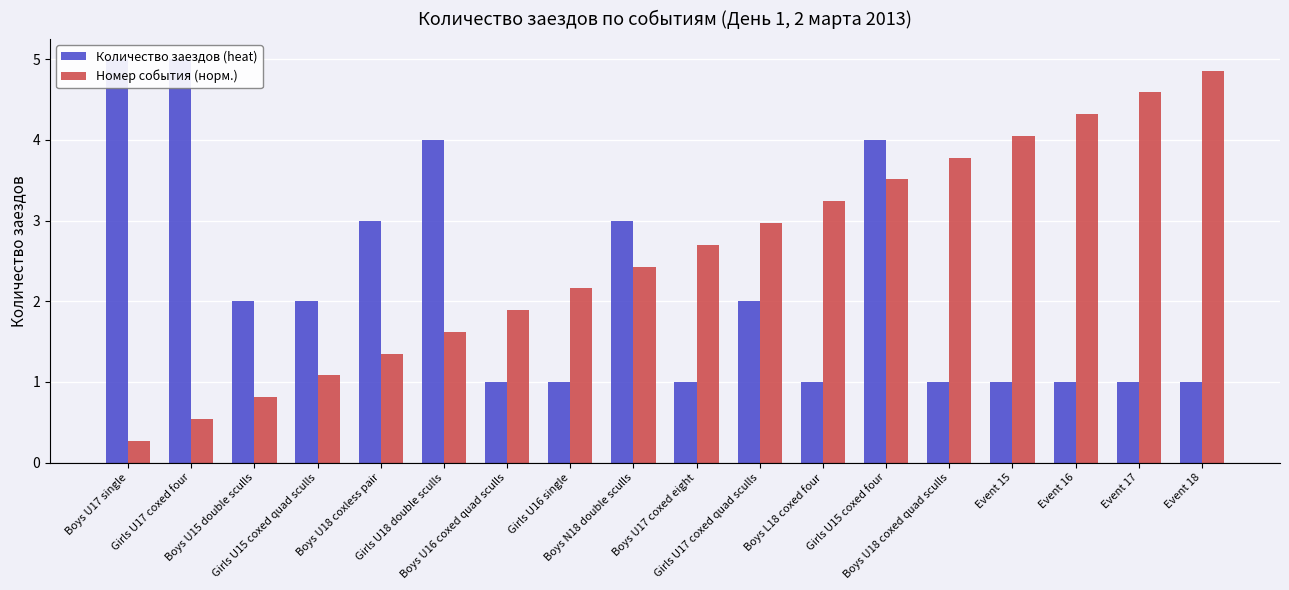

What is the difference between the second highest and second lowest values in the Номер события (норм.) series?

4.0